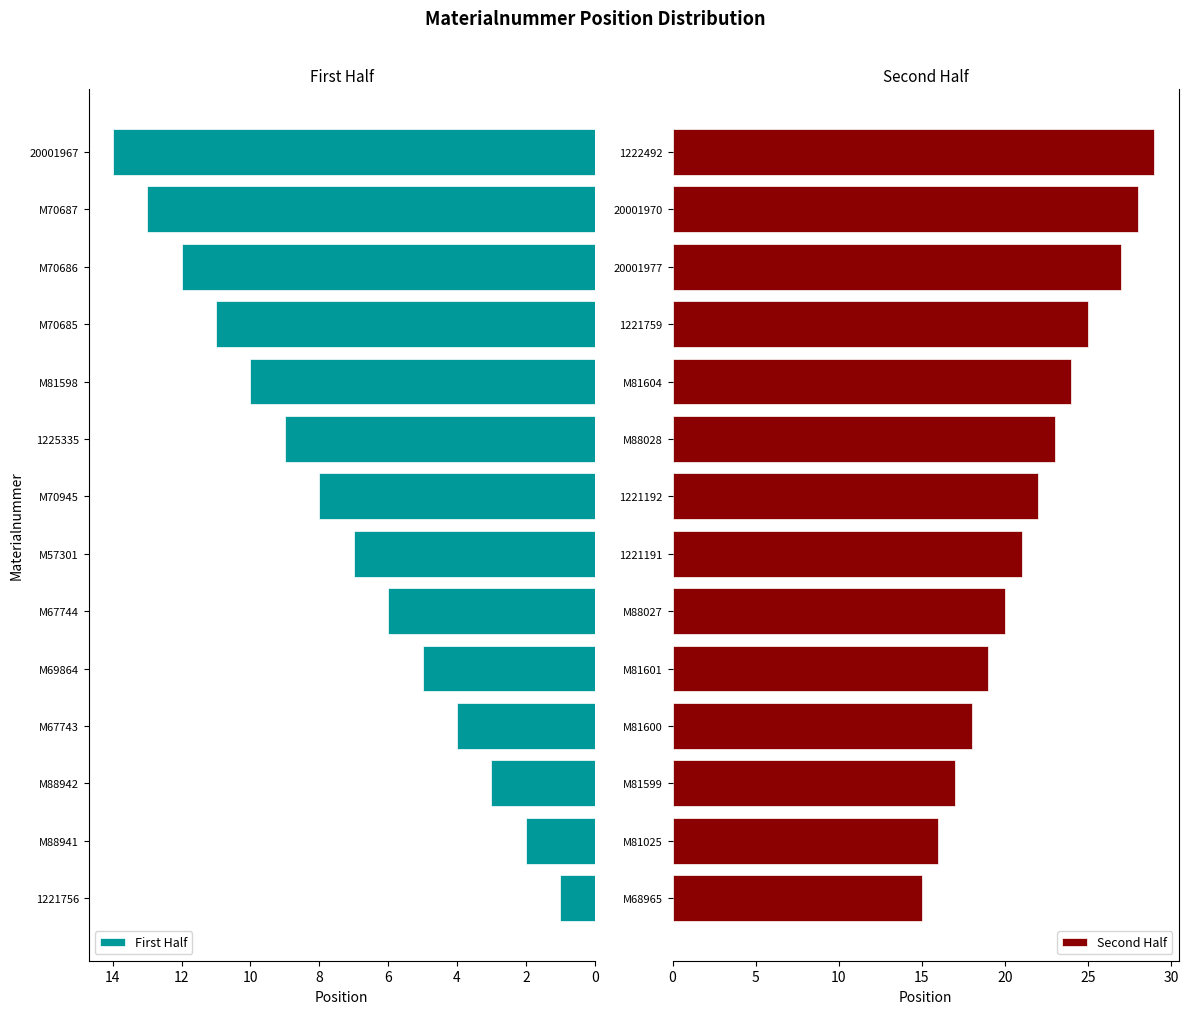

Is it true that Second Half equals 24 at M81604?

True